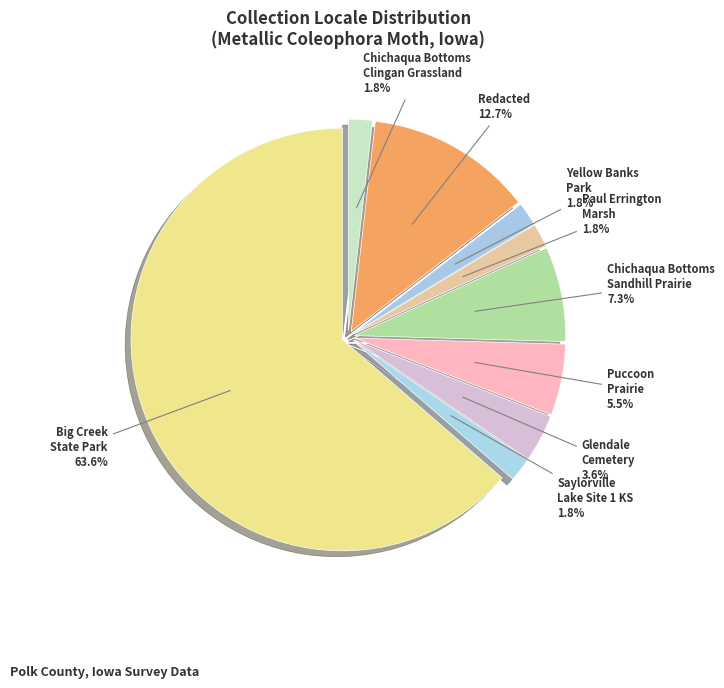

Combined, what portion of the pie is Glendale Cemetery and Big Creek State Park?

67.3%